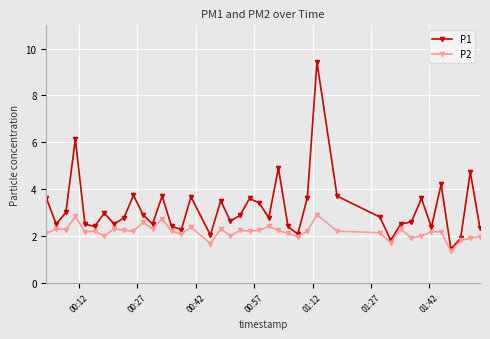

At how many categories does at least one series exceed 4?

5